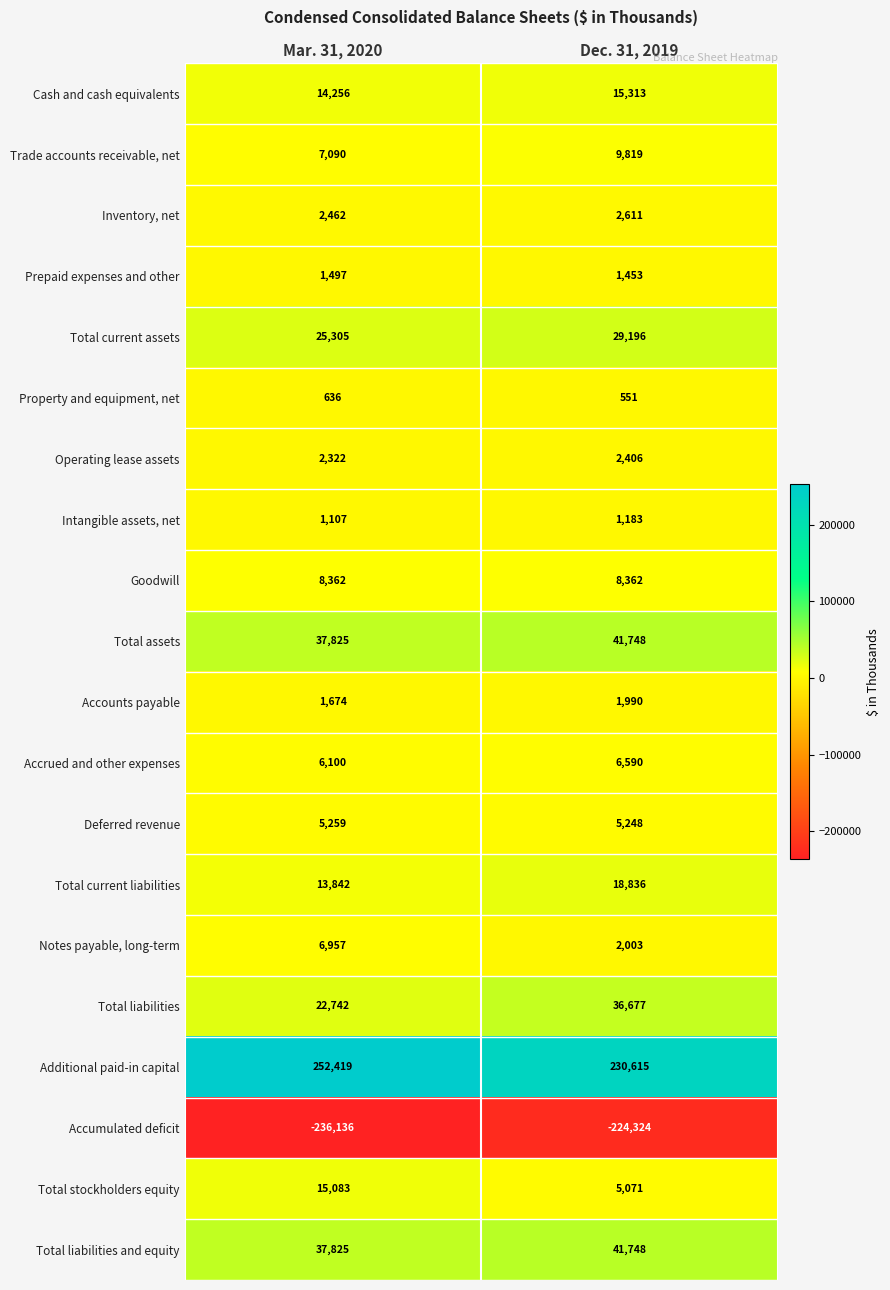

What is the greatest value displayed?

252419